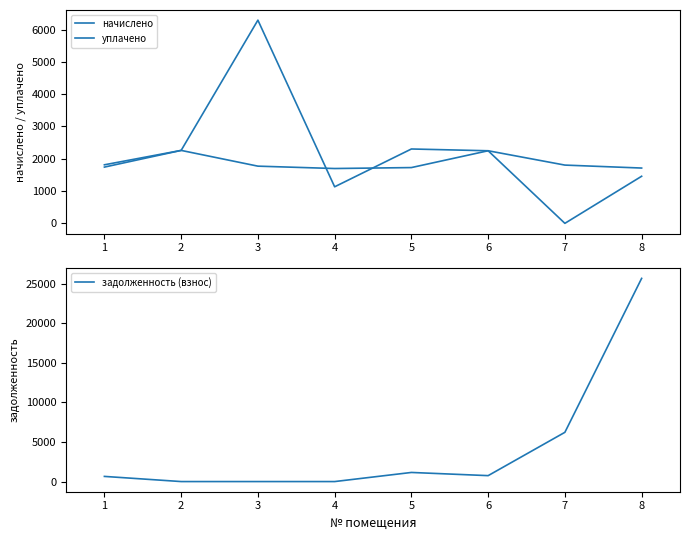

Which series has the largest range (max minus min)?

задолженность (взнос)